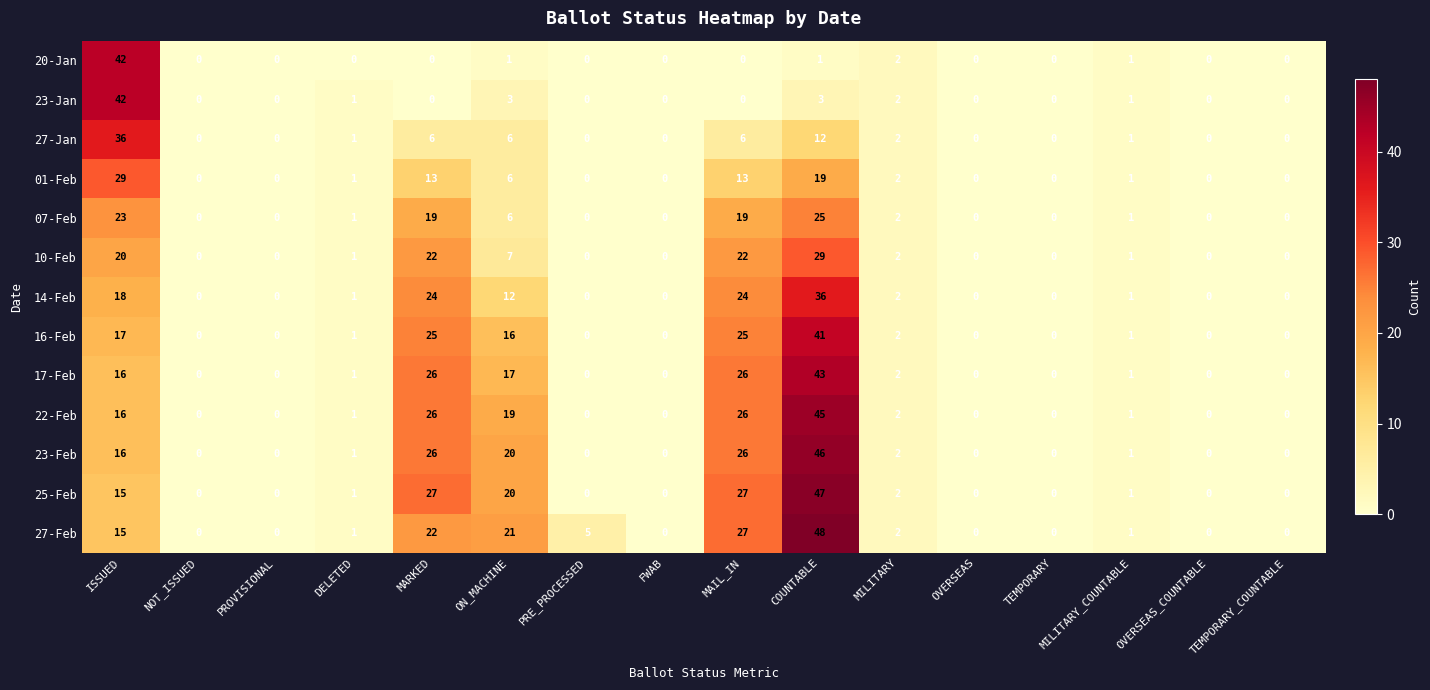

Between ISSUED and COUNTABLE, which series saw the biggest shift?

20-Jan